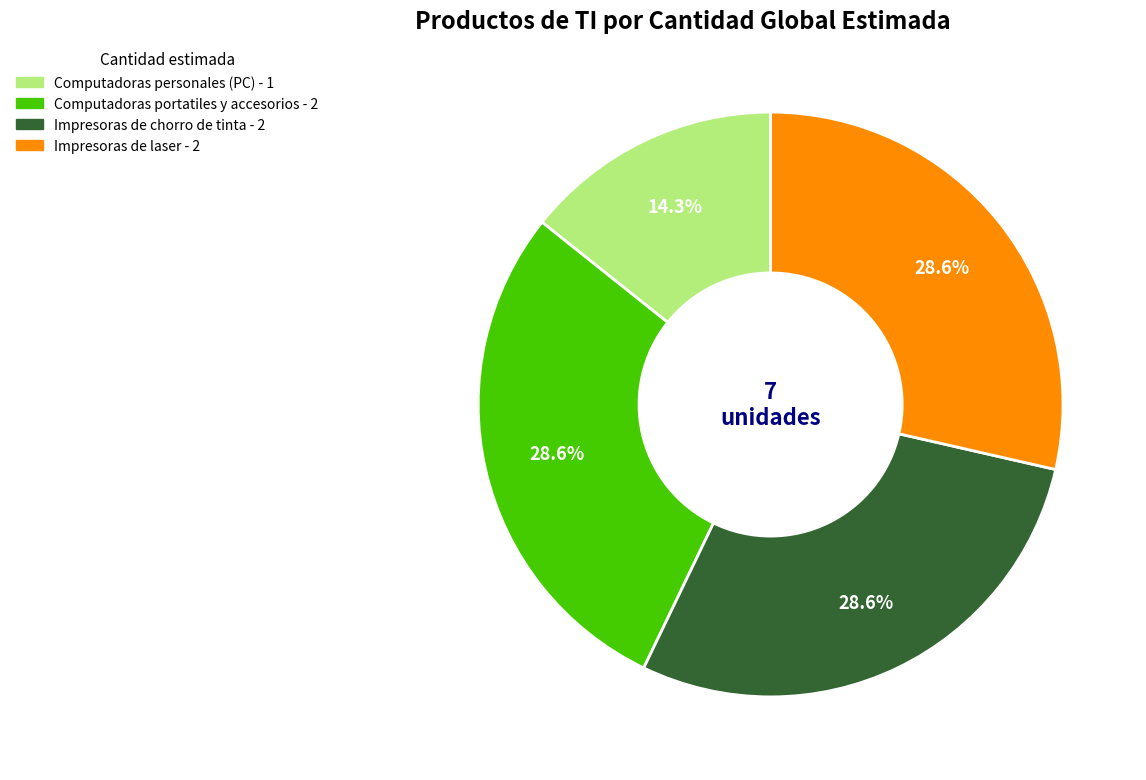

Which slice is the smallest?

Computadoras personales (PC)